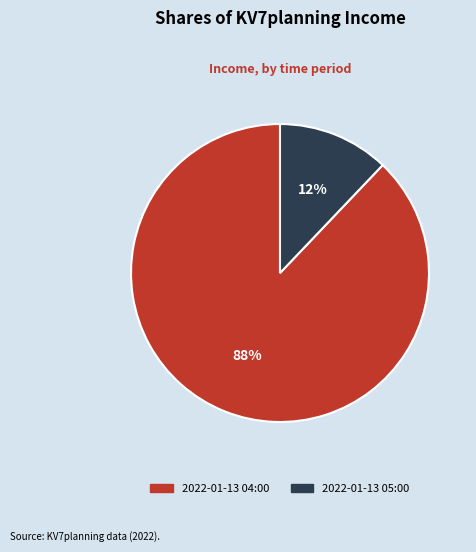

True or false: 2022-01-13 04:00 accounts for 99% of the total.

False